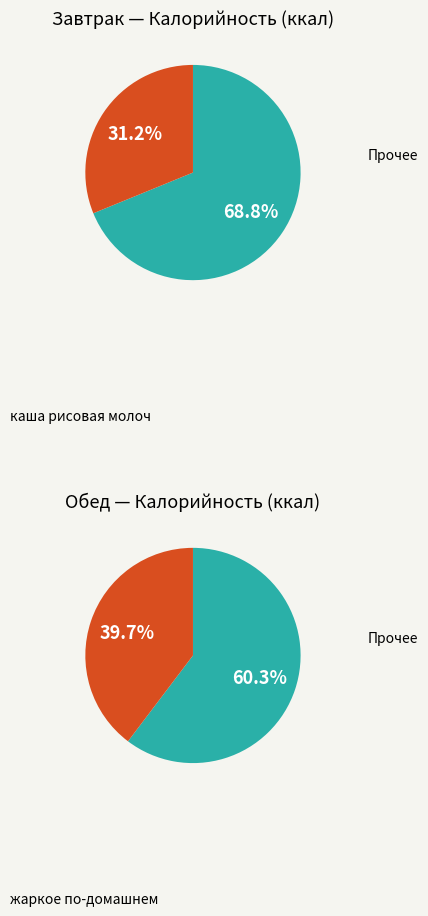

Is it true that 4 is 15% of the pie?

False